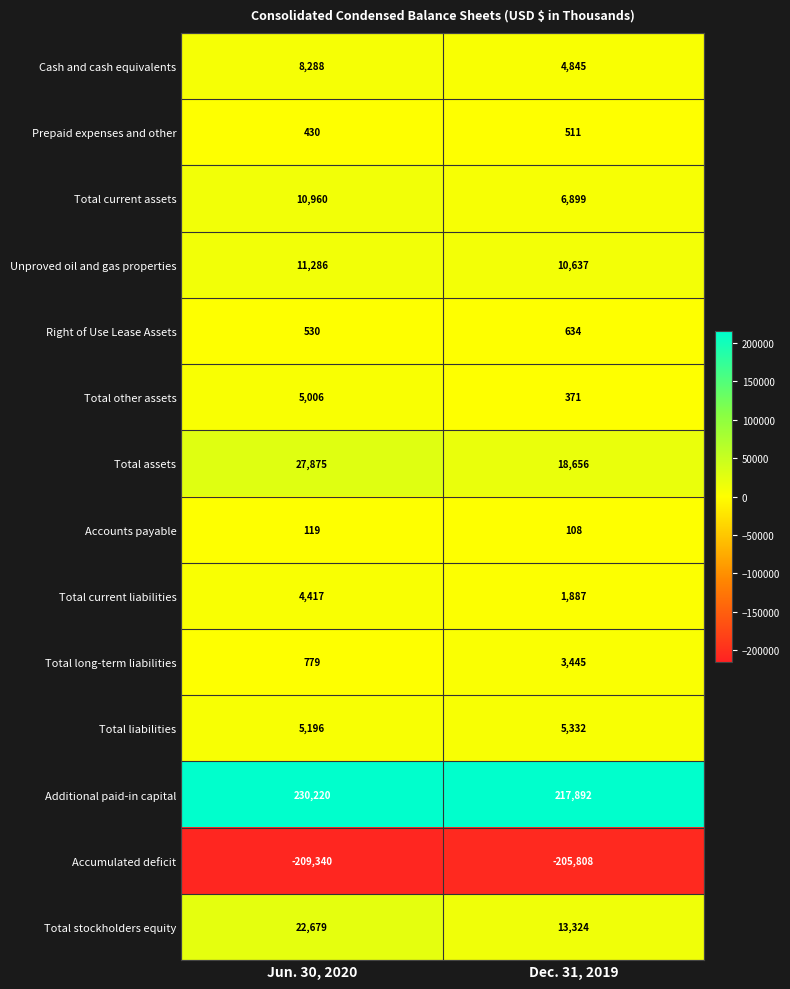

At which category is the sum across all series the highest?

Jun. 30, 2020